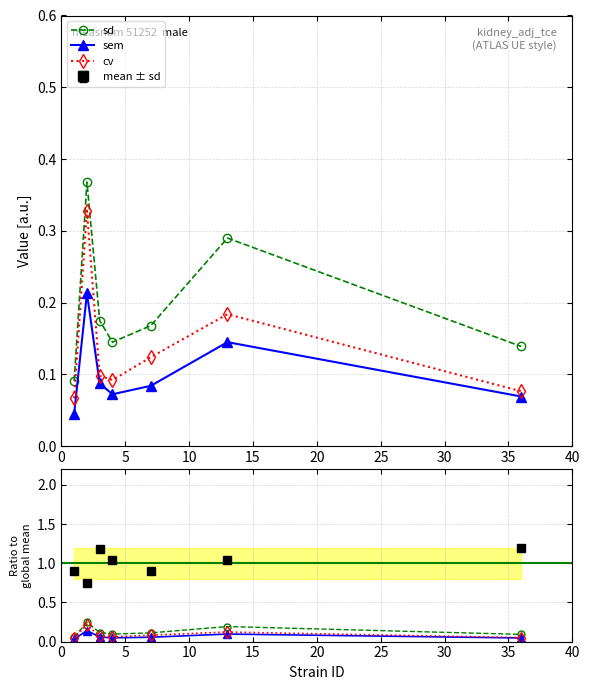

True or false: sd and cv intersect in this chart.

False